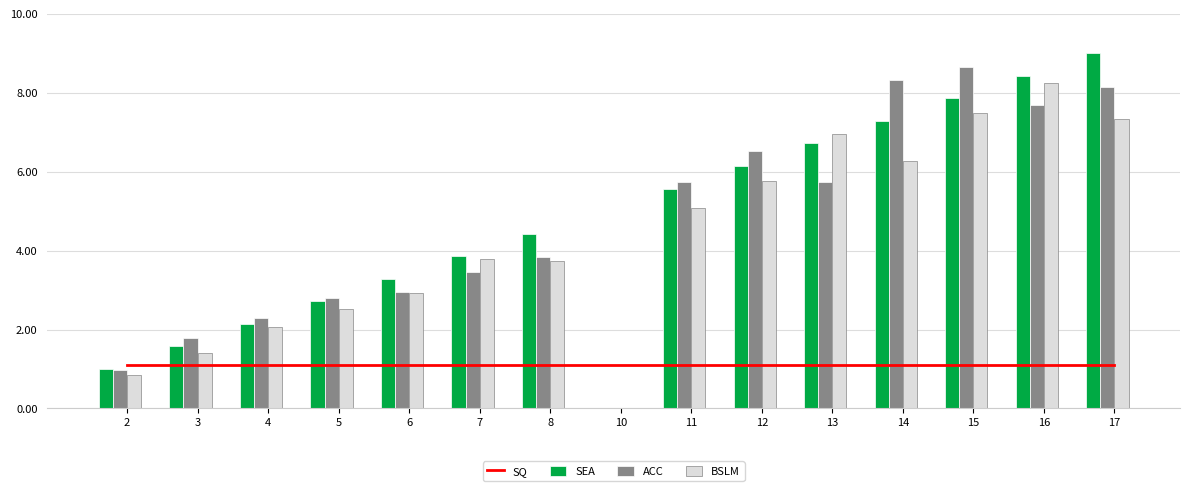

Is the value of SEA at 11 greater than the value of SQ at 12?

Yes